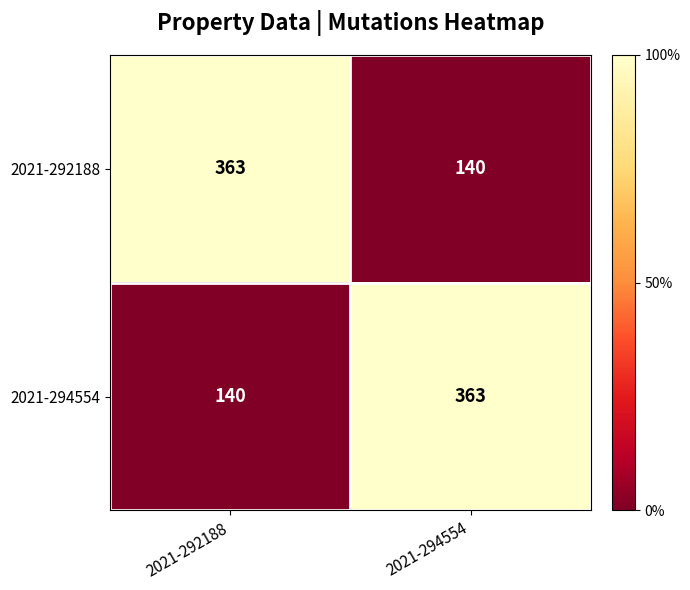

What is the spread (max minus min) of values at 2021-292188?

223